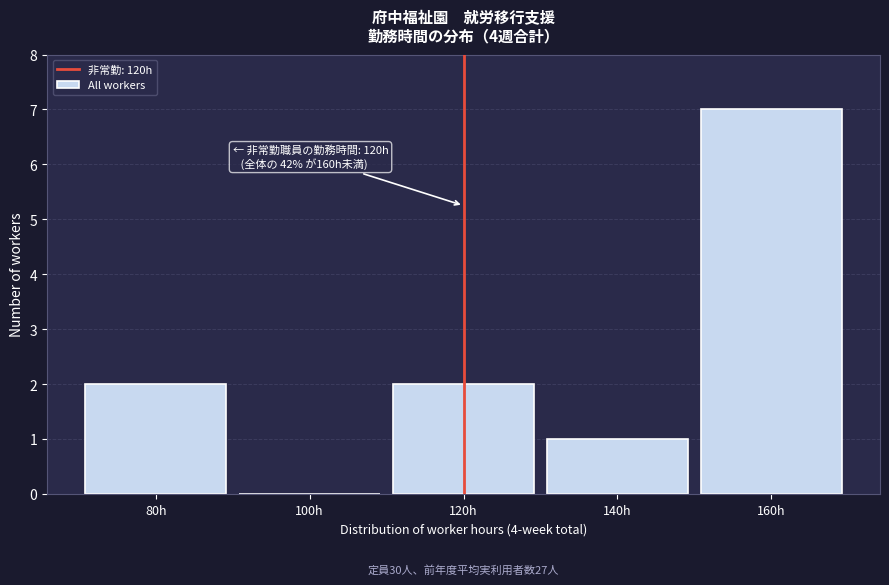

Over which range of the x-axis is the bar tallest?

150 to 170